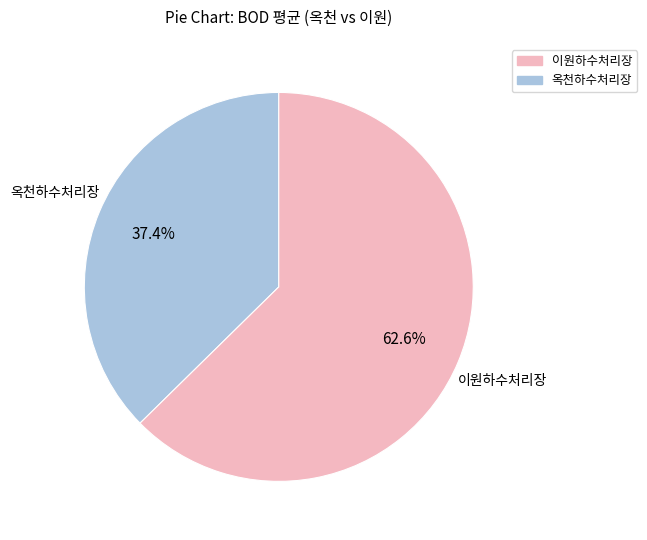

Is there a majority slice in this chart?

Yes